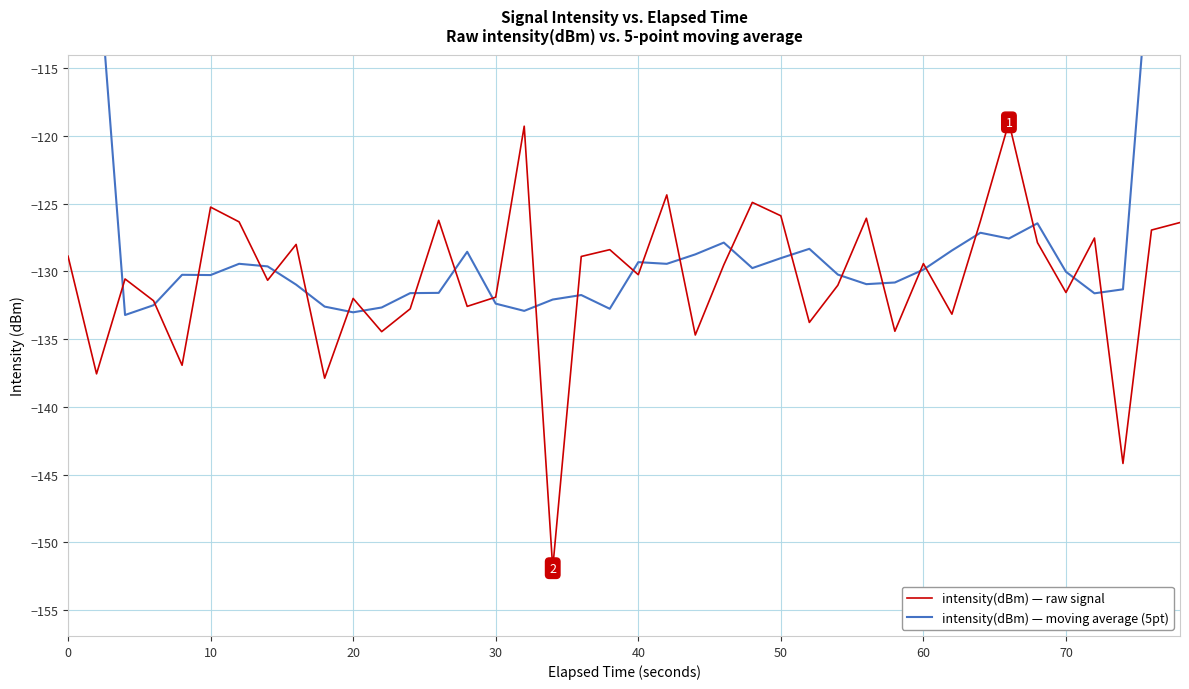

Rank the series by their maximum value, from highest to lowest.

intensity(dBm) — moving average (5pt), intensity(dBm) — raw signal